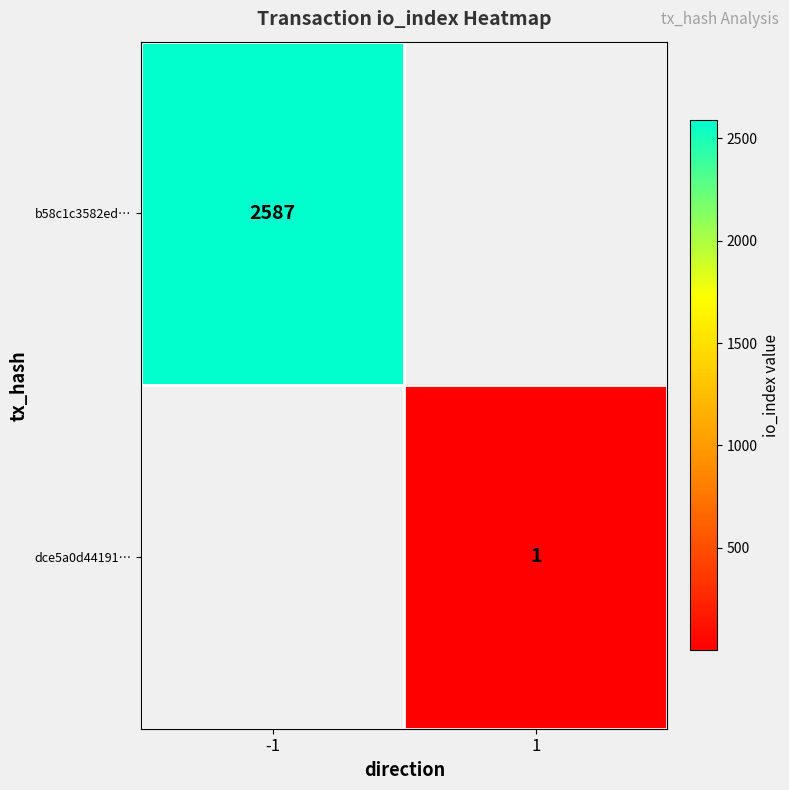

How many categories are shown in the chart?

2